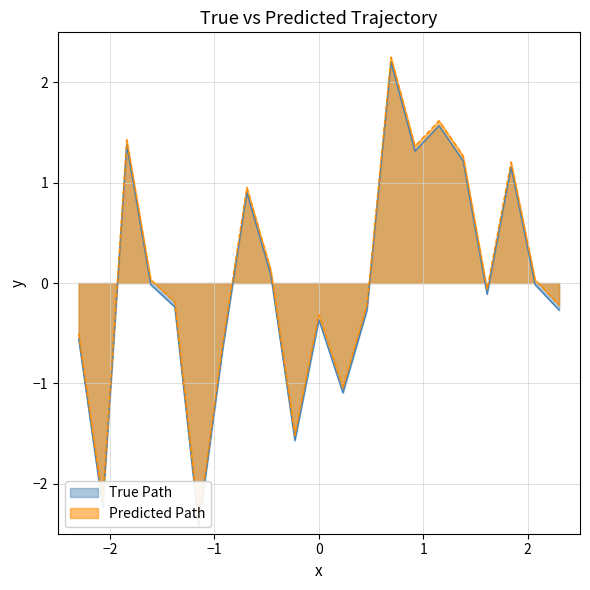

True or false: True Path and Predicted Path cross at least once.

False